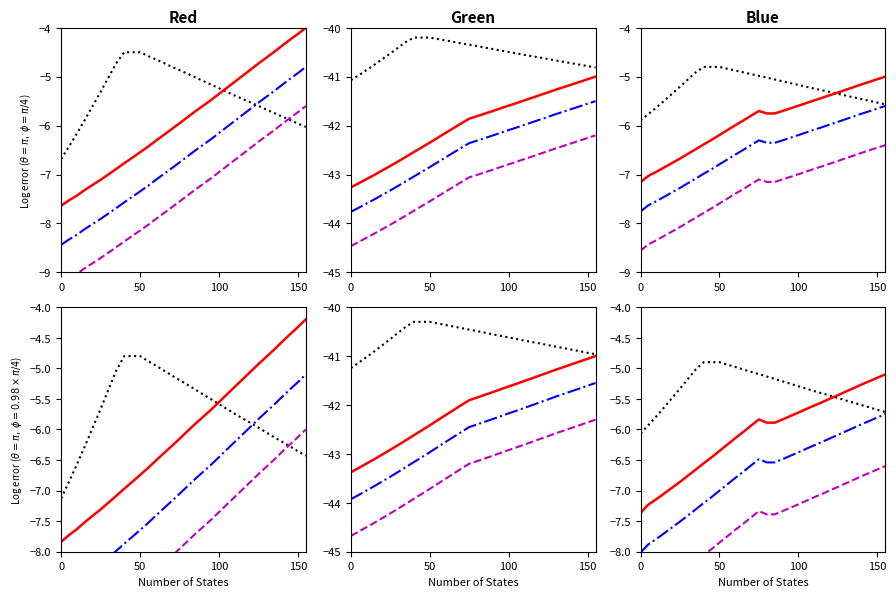

Which has a higher value, 11 or 24?

11